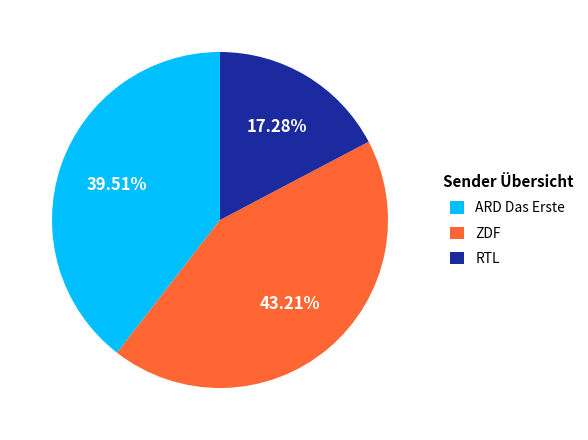

How many segments does this pie chart have?

3